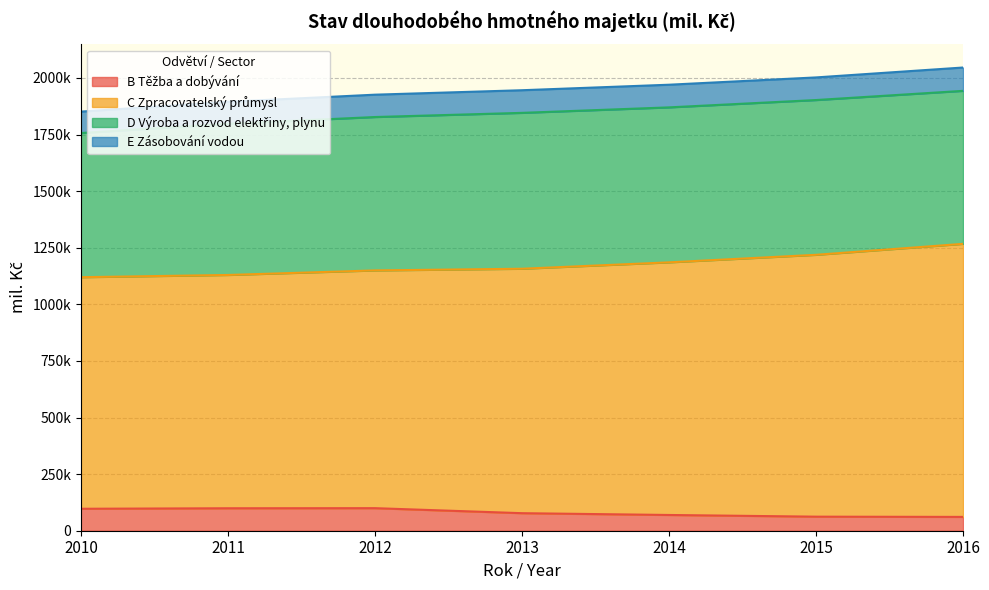

True or false: B Těžba a dobývání has a value of 40271 at 2016.

False